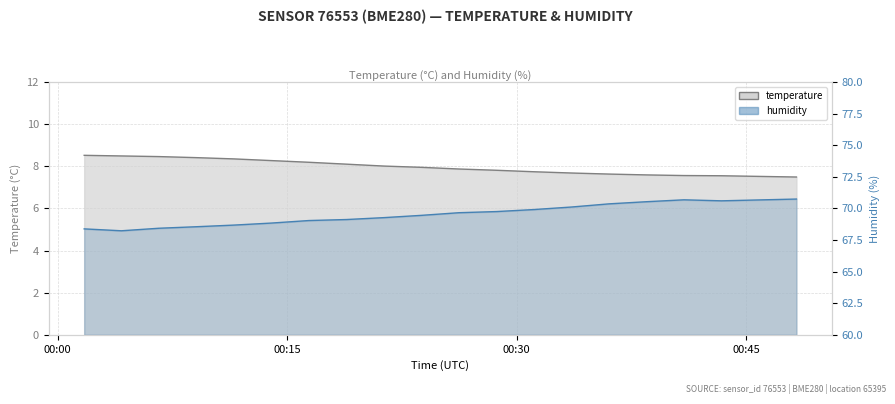

True or false: temperature and humidity intersect in this chart.

False